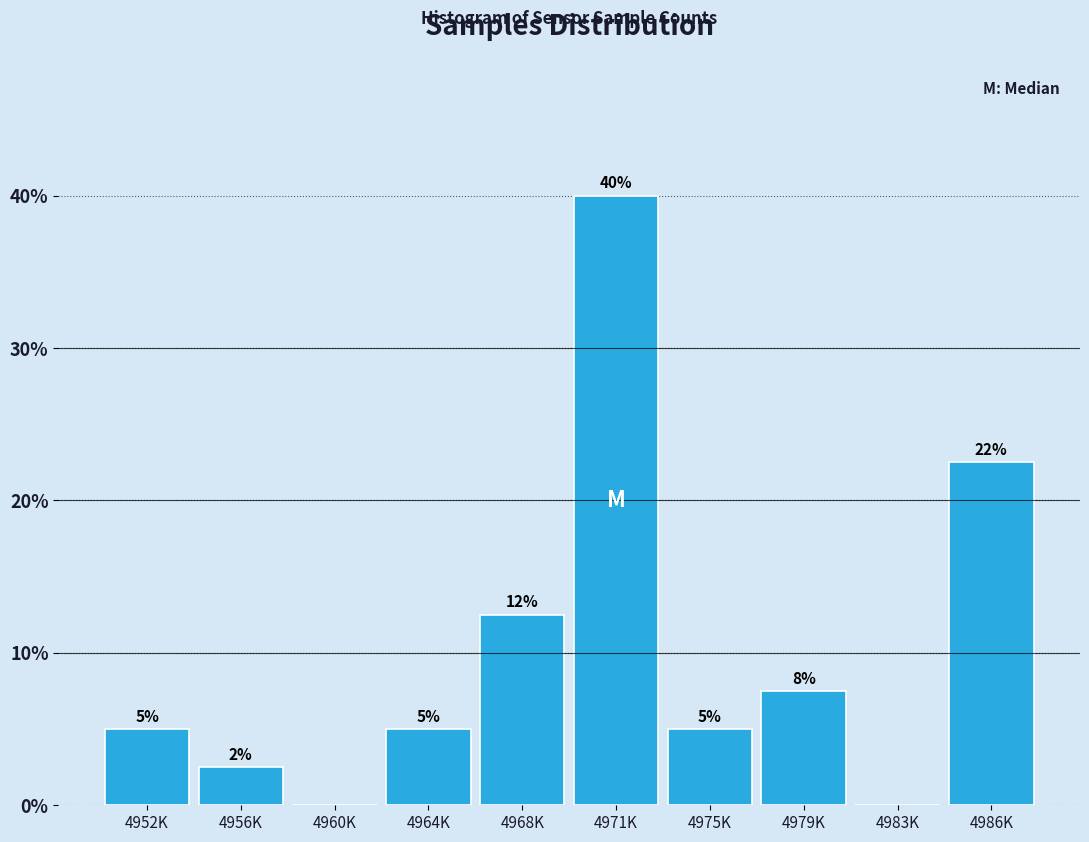

Which has a higher value, 4960K or 4964K?

4964K